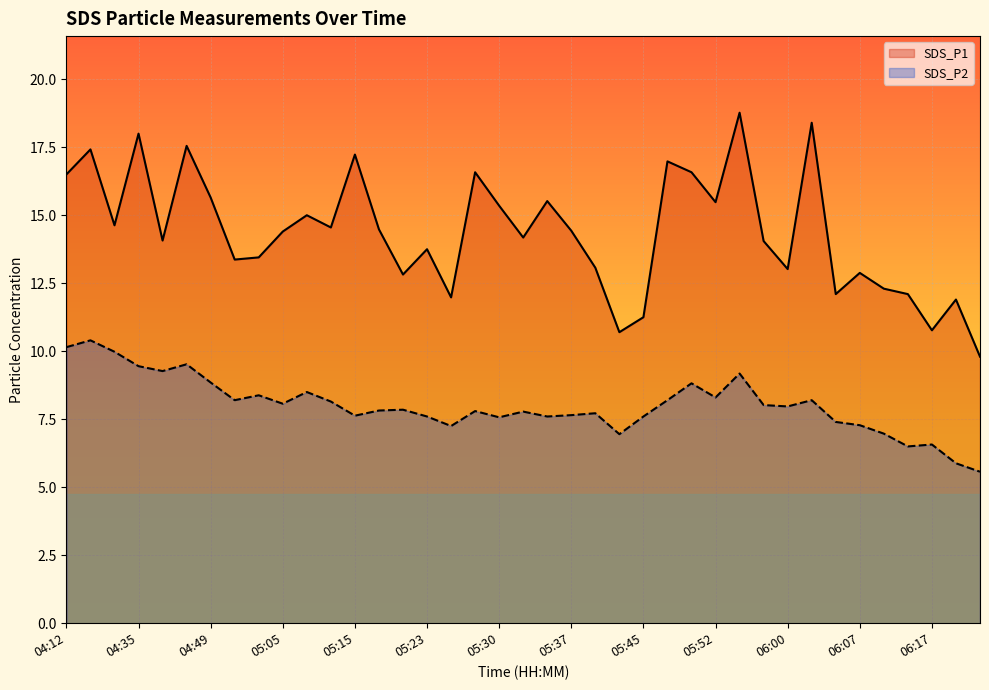

Count the number of categories in the chart.

39